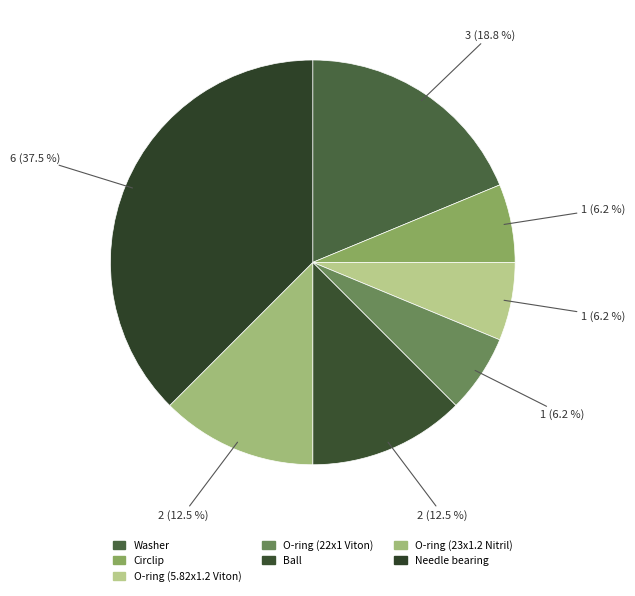

What is the change in value from O-ring (5.82x1.2 Viton) to Ball?

+1